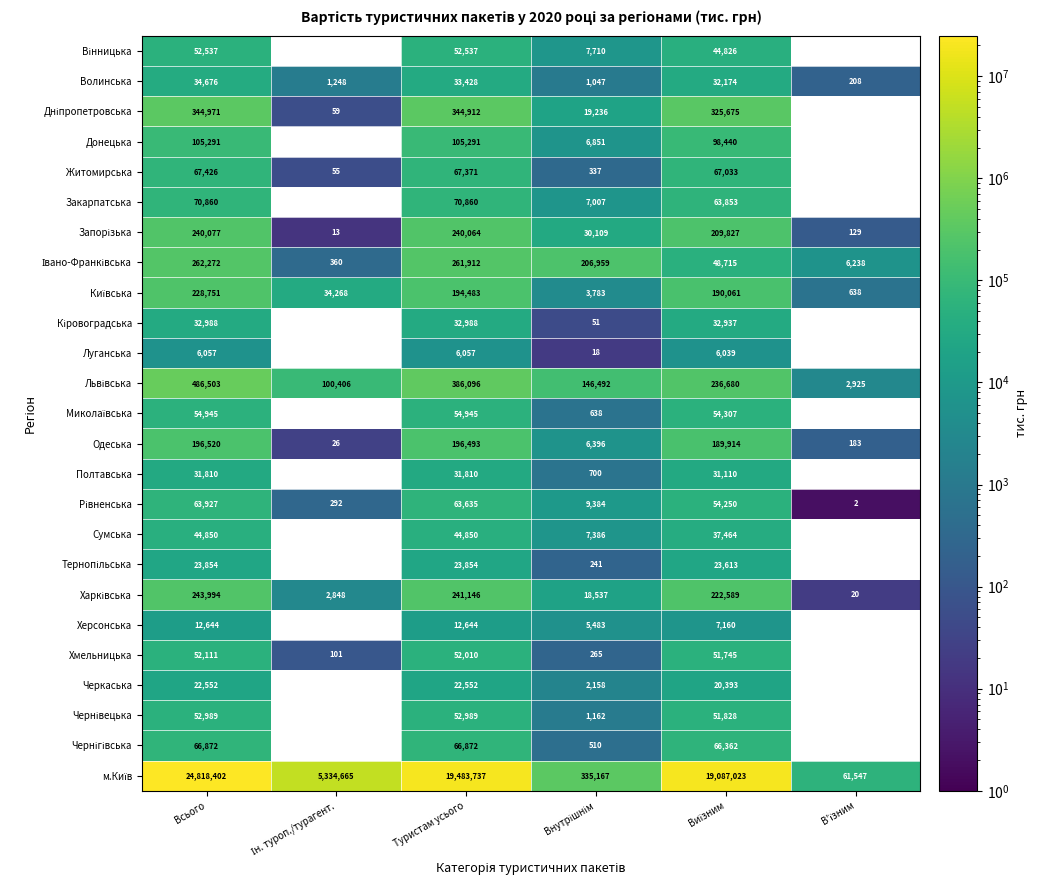

Where does the Волинська series first go above 32174?

Всього